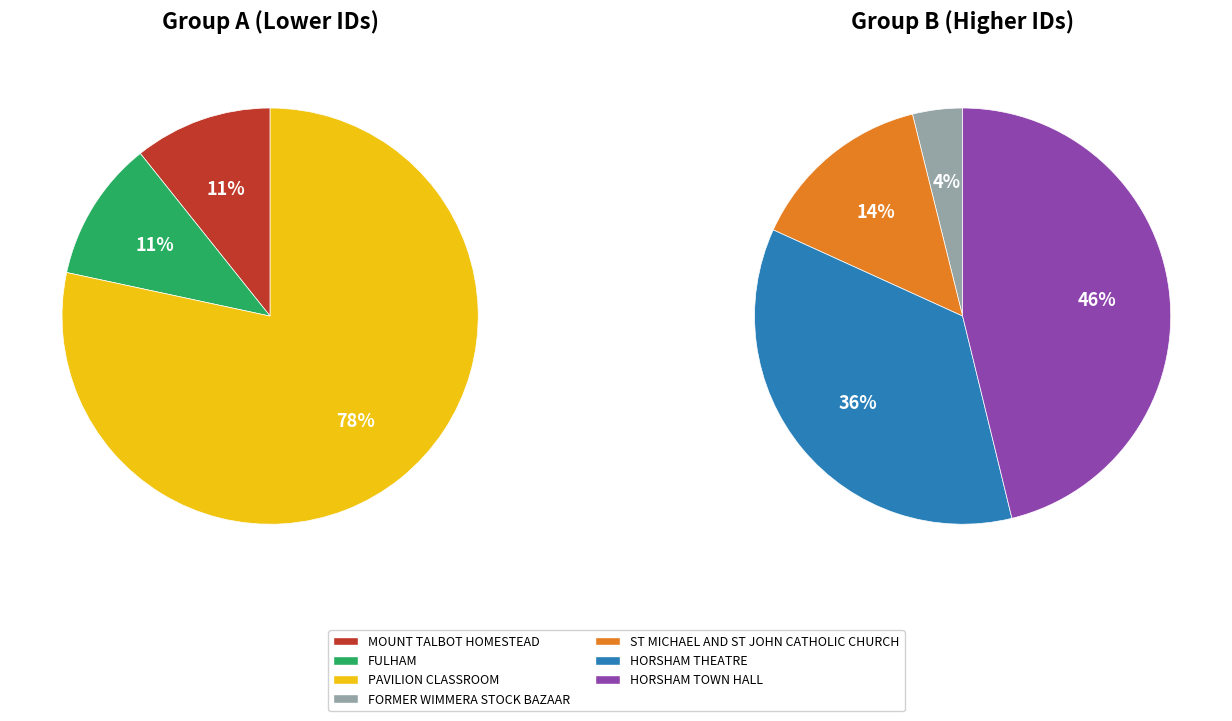

How many segments does this pie chart have?

7